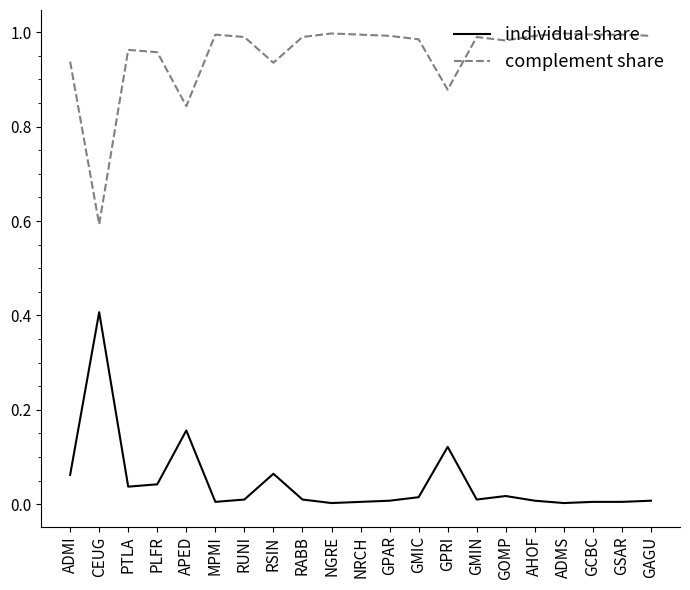

At how many categories does at least one series exceed 0?

21